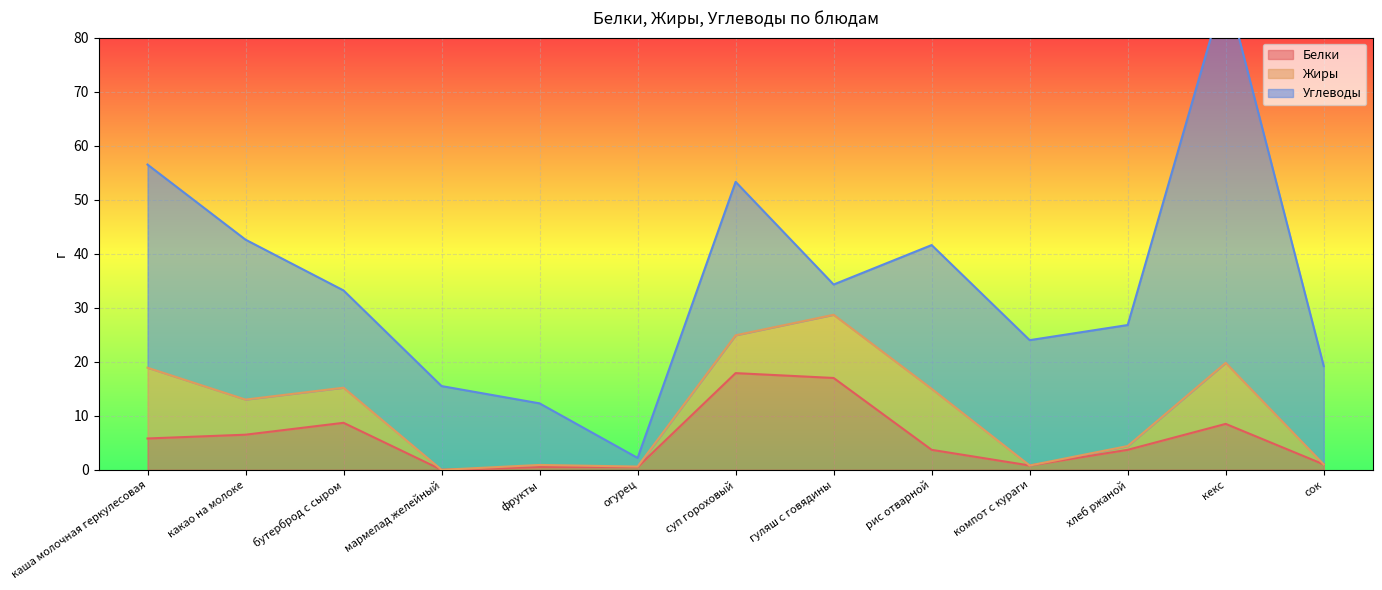

What is the spread (max minus min) of values at фрукты?

11.0